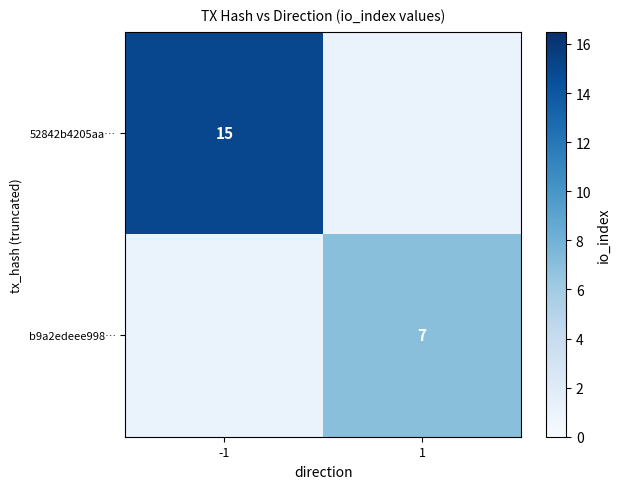

True or false: b9a2edeee998… has a value of 7 at 1.

True